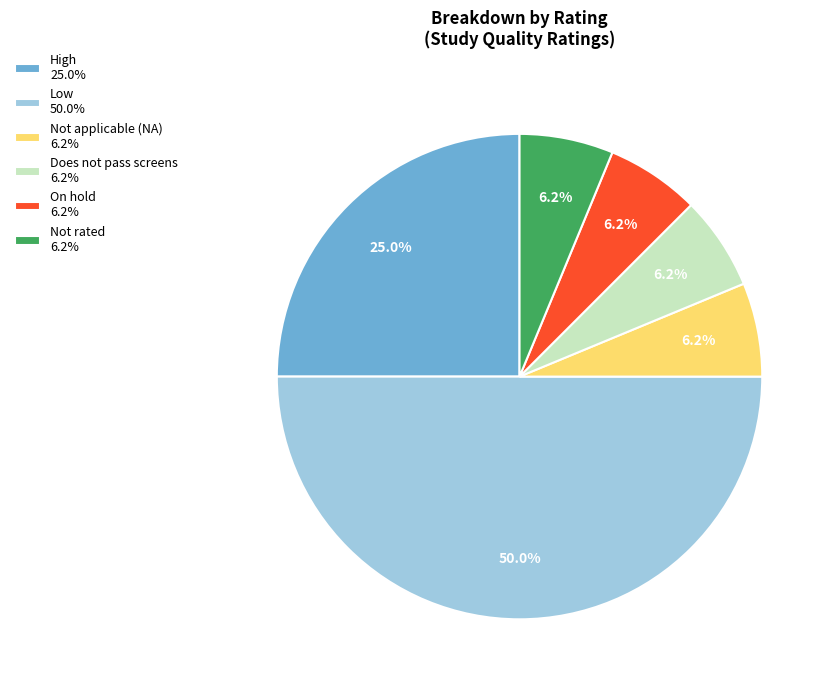

Combined, do High 25.0% and Low 50.0% account for over 50%?

Yes